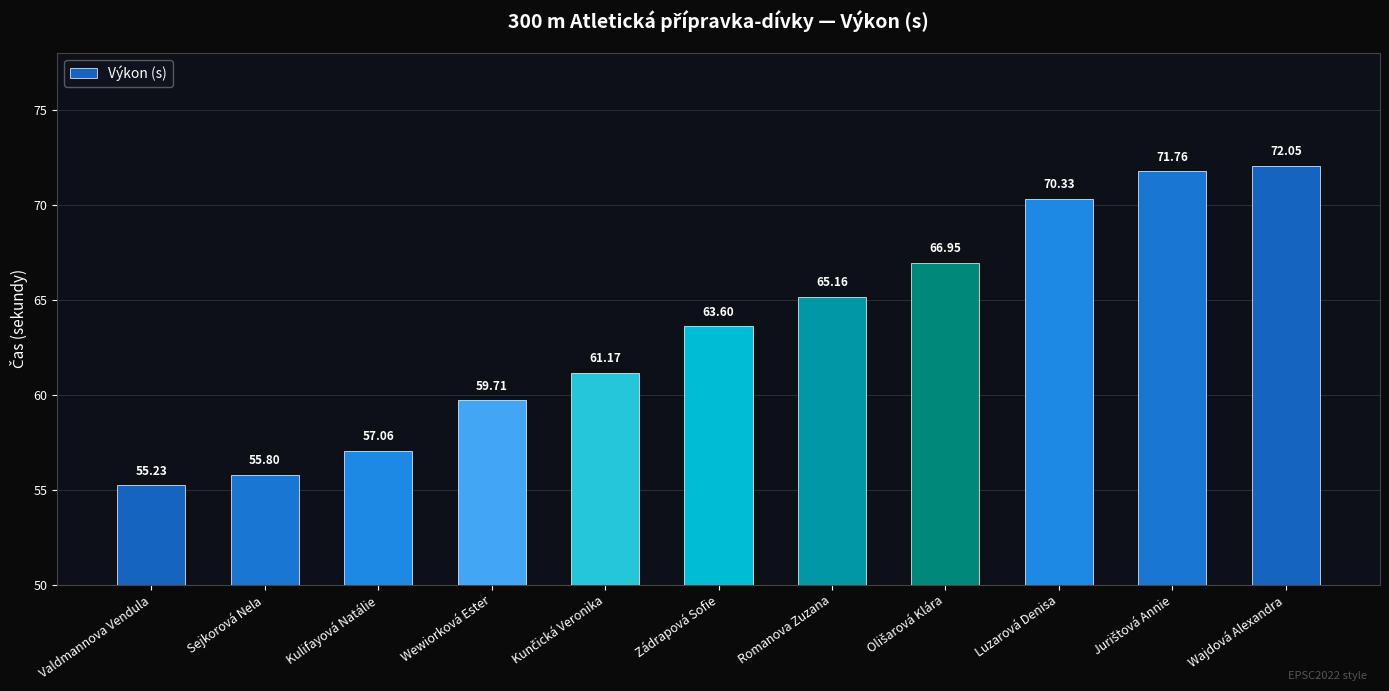

Which has a higher value, Valdmannova Vendula or Romanova Zuzana?

Romanova Zuzana